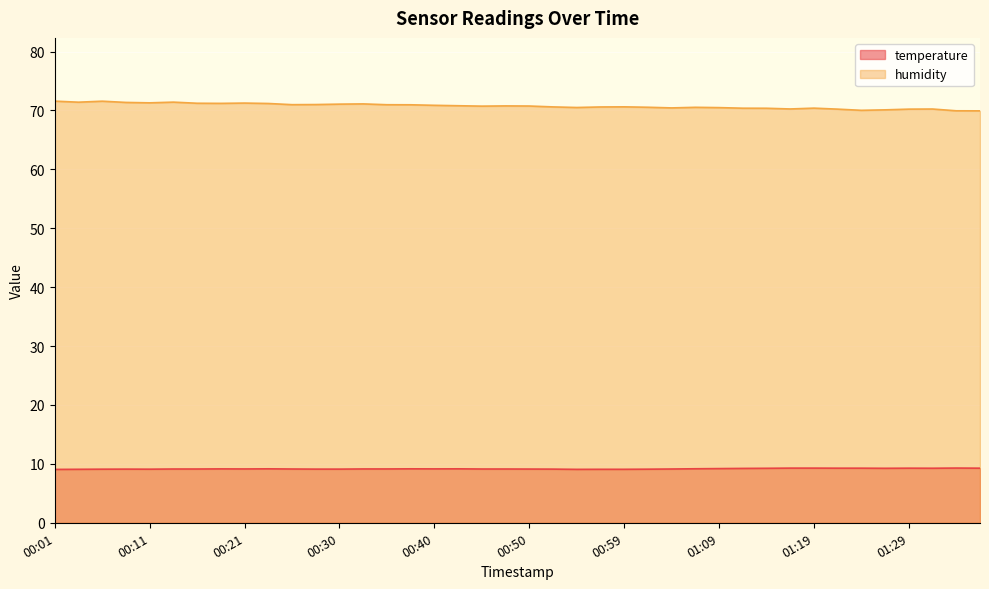

At which category does the chart reach its peak across all series?

00:01